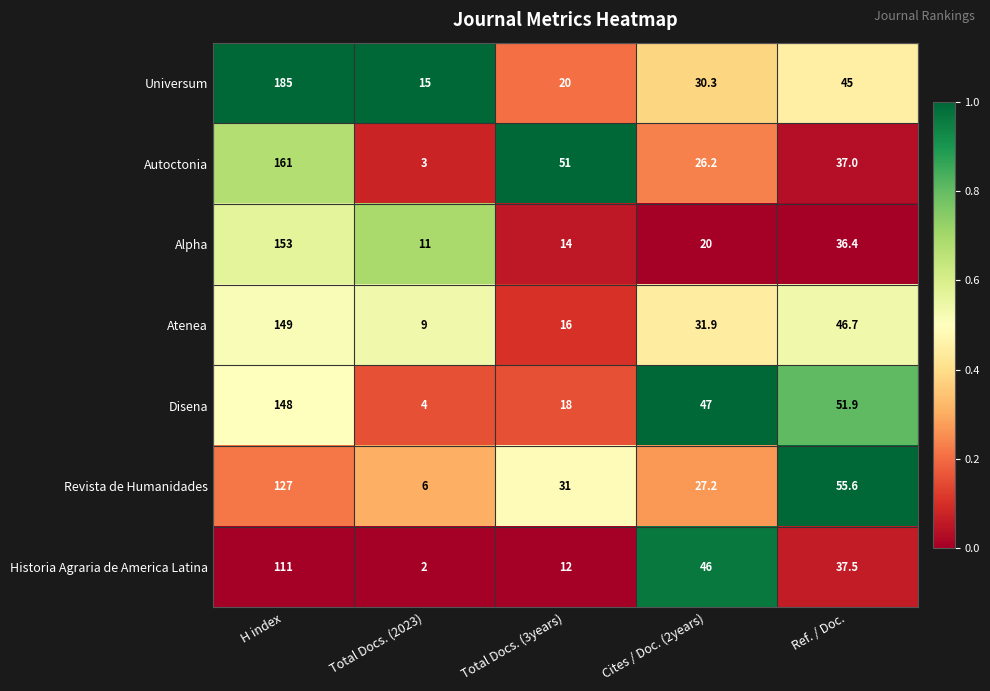

Which category has the highest value across all series?

H index